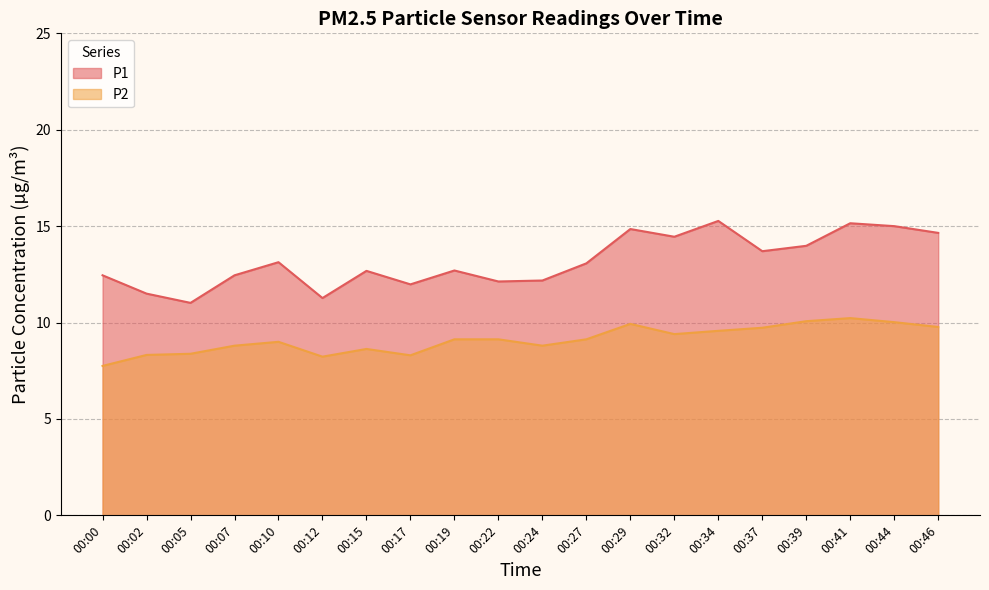

What is the average value of the P1 series?

13.2